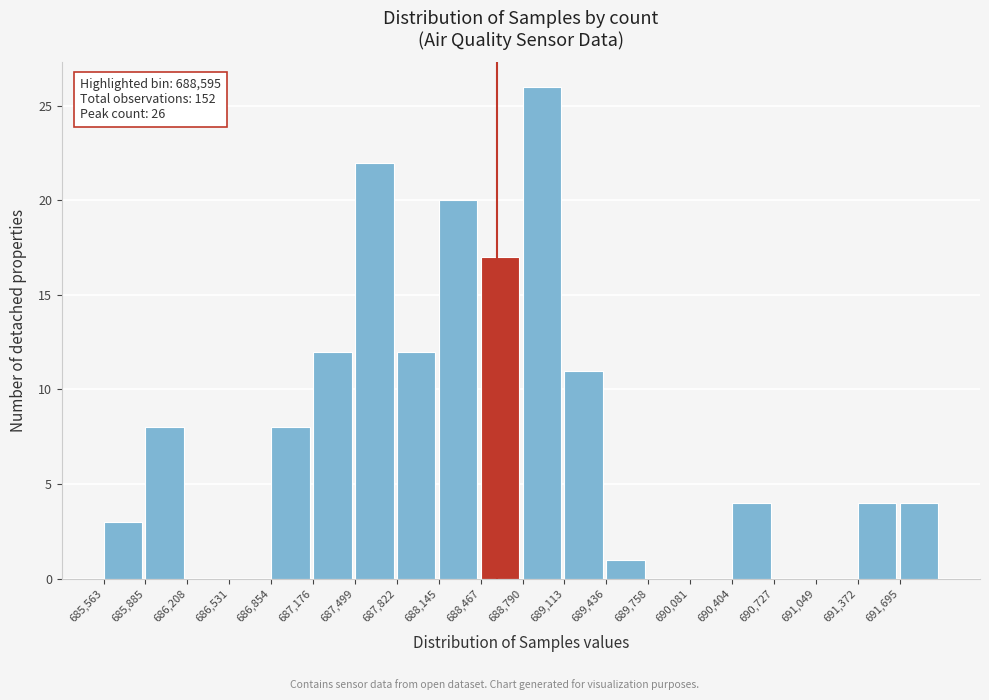

Over which range of the x-axis is the bar tallest?

688800 to 689100